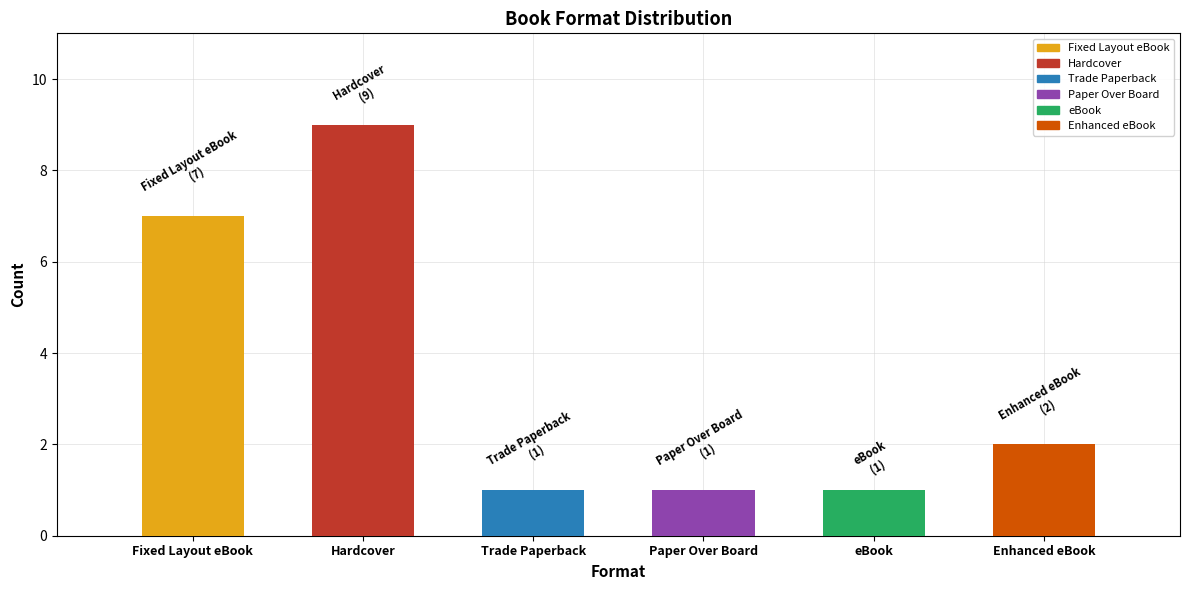

What is the difference between the maximum and minimum values?

8